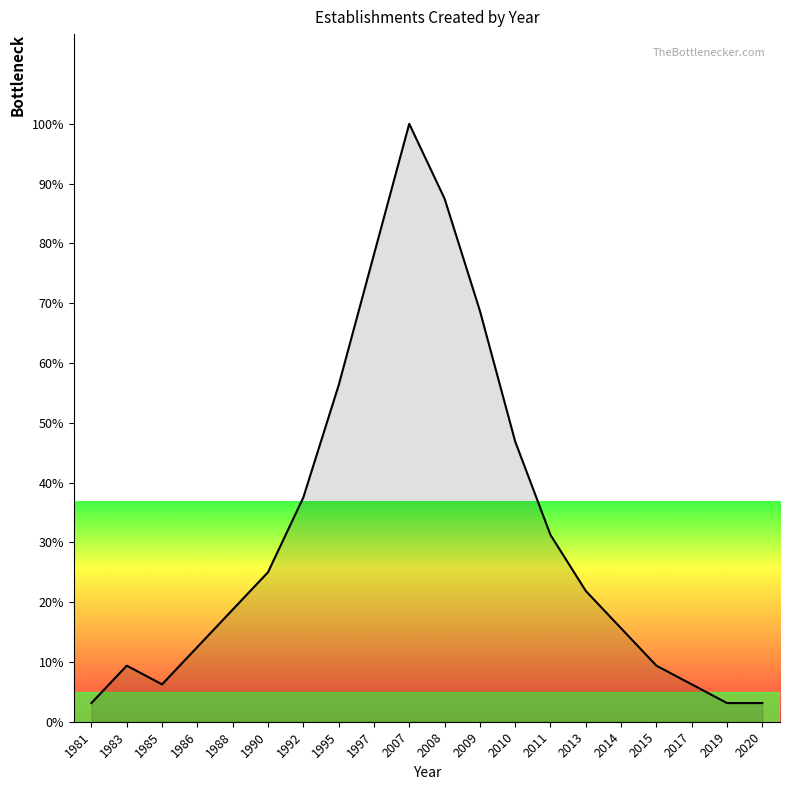

What is the smallest value displayed?

3.1